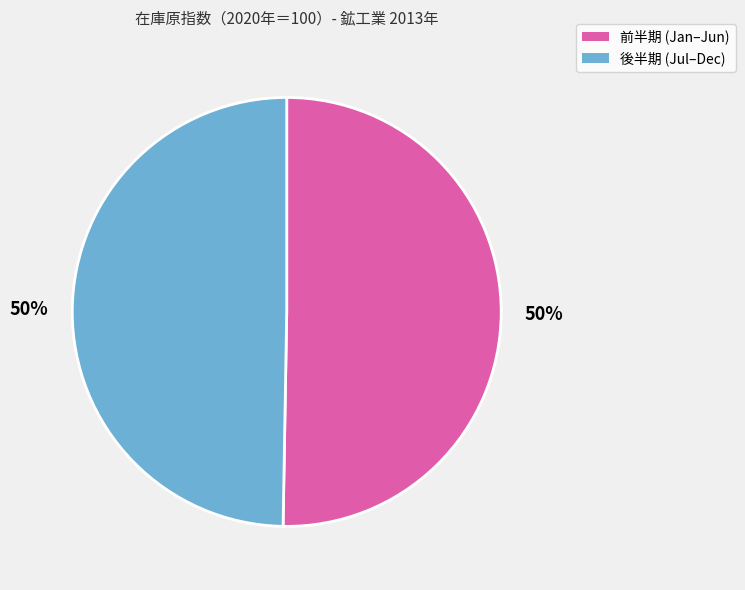

To the nearest percent, what is the average slice percentage?

50%